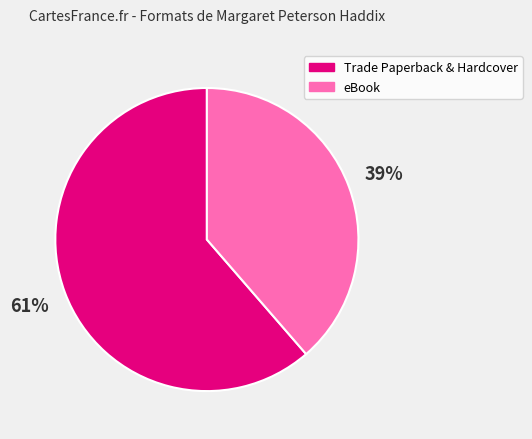

Count the number of slices in the pie.

2